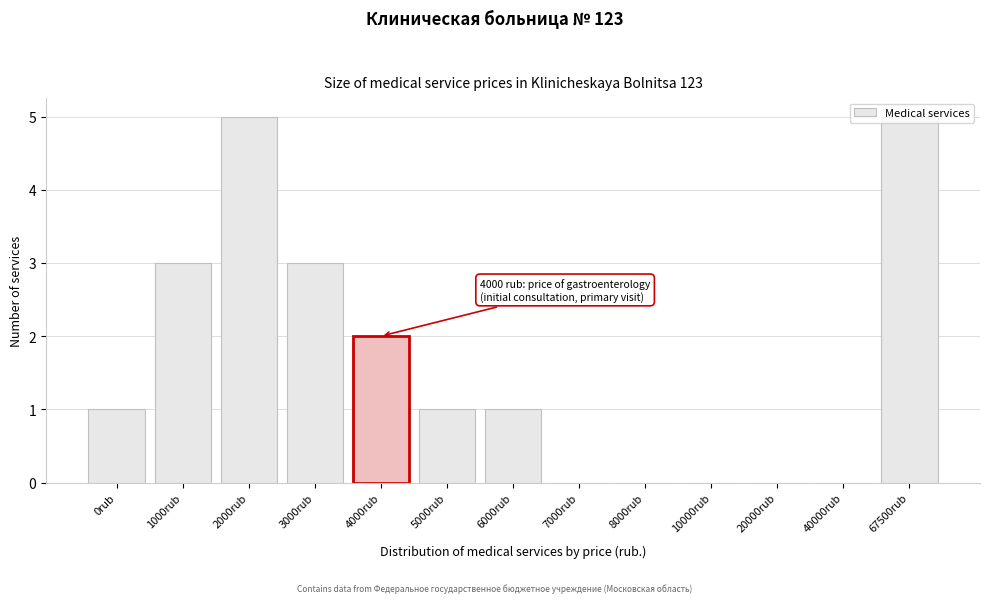

True or false: the data shows 1 at 0rub.

True